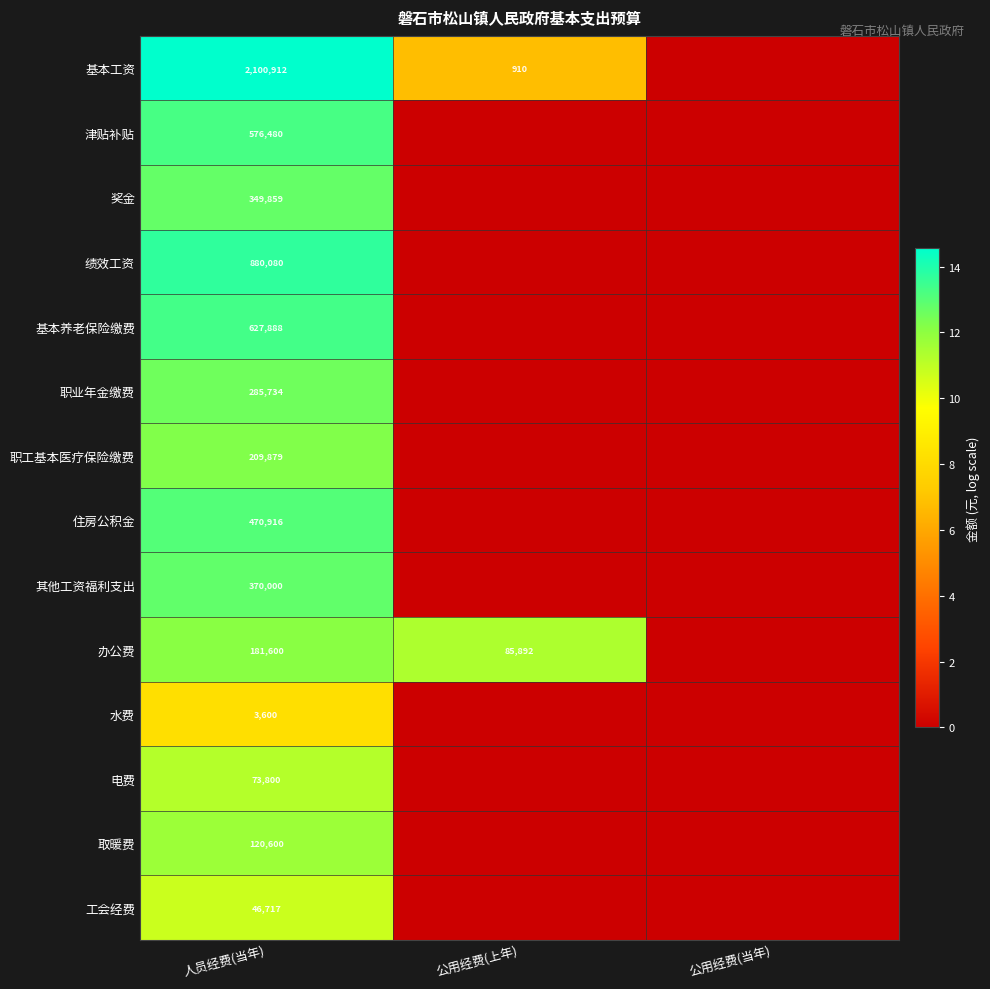

Is it true that 水费 equals 5933 at 人员经费(当年)?

False